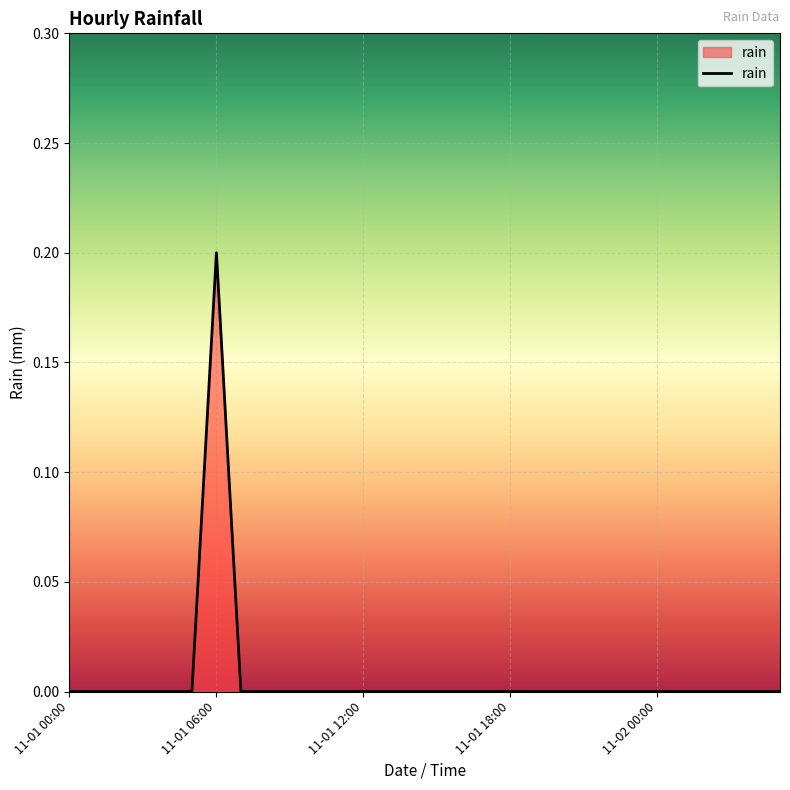

What is the maximum value shown in the chart?

0.2